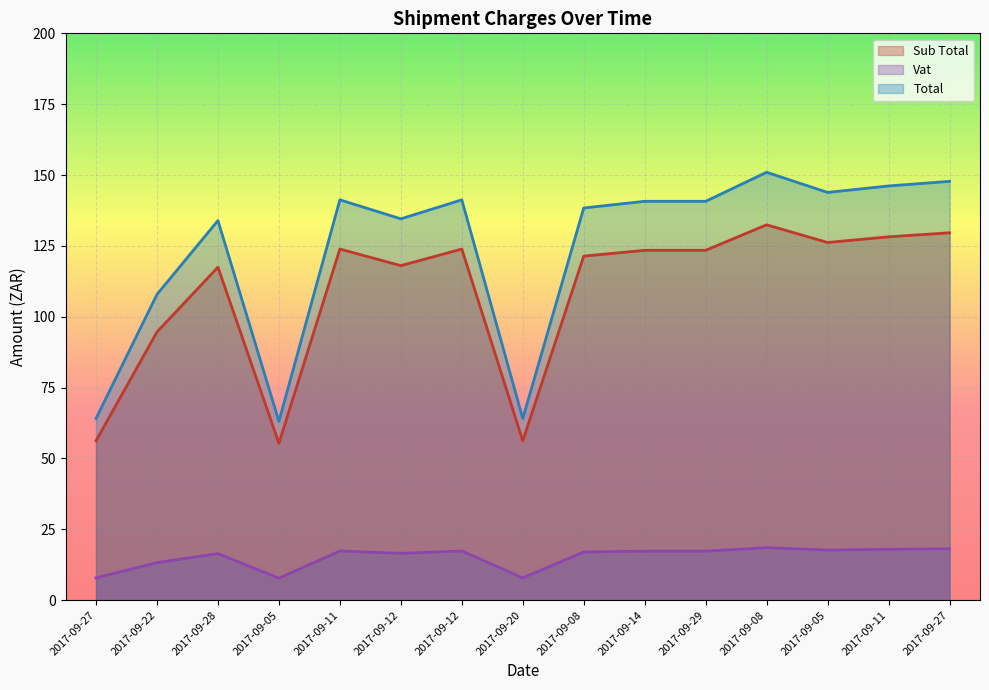

What is the average value of the Vat series?

15.2